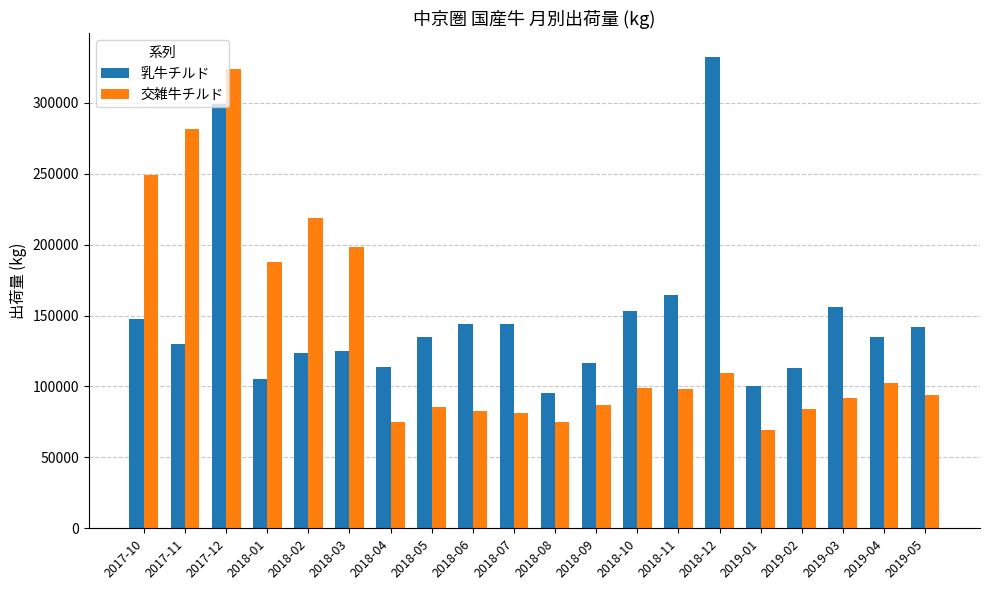

The 乳牛チルド series shows 229699 at 2017-10. True or false?

False